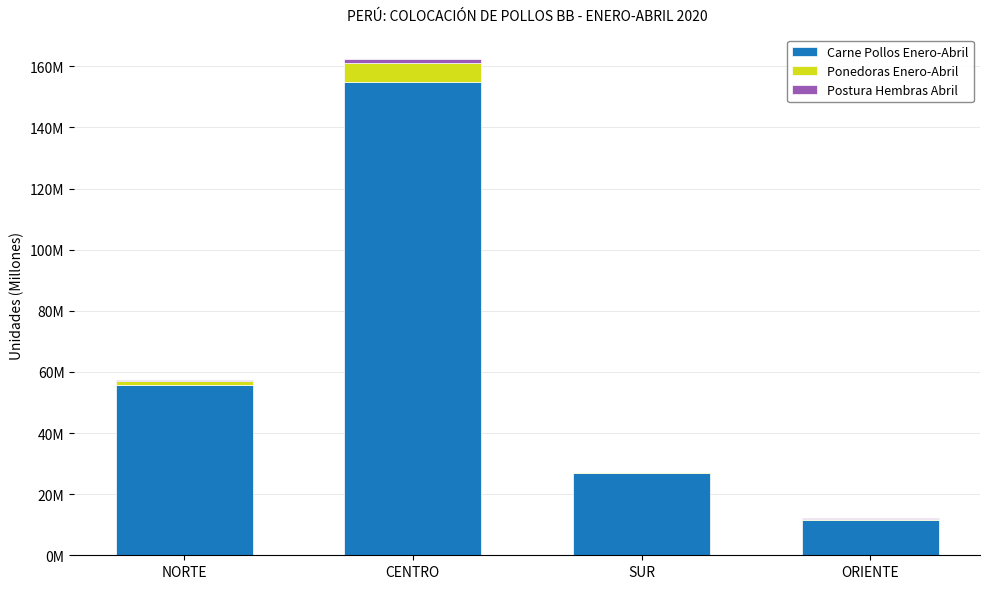

Are the bars grouped side by side (vs. stacked)?

No